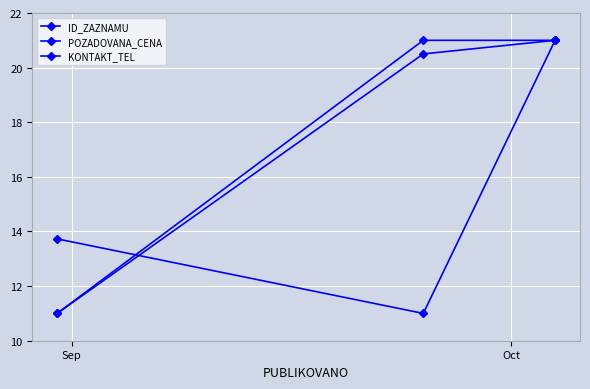

What is the difference between the maximum and second lowest values in the POZADOVANA_CENA series?

7.3